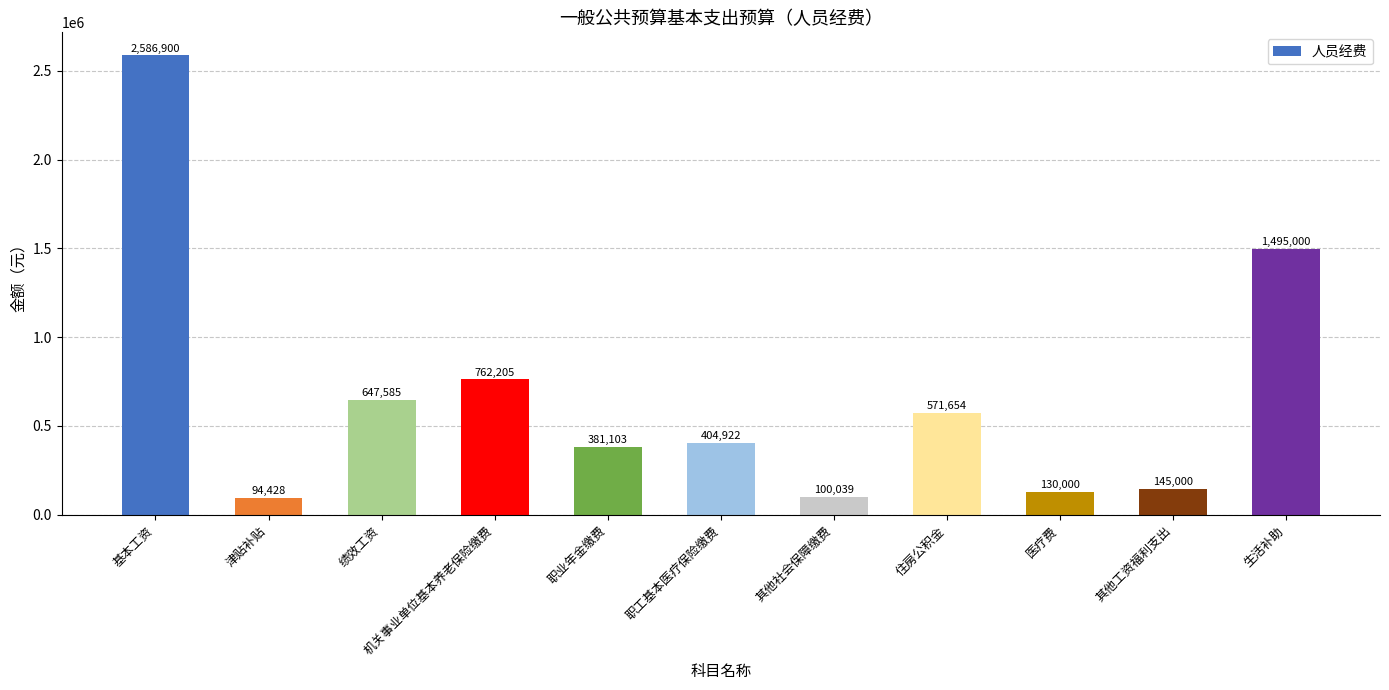

Is it true that the value at 住房公积金 is 571654.1?

True